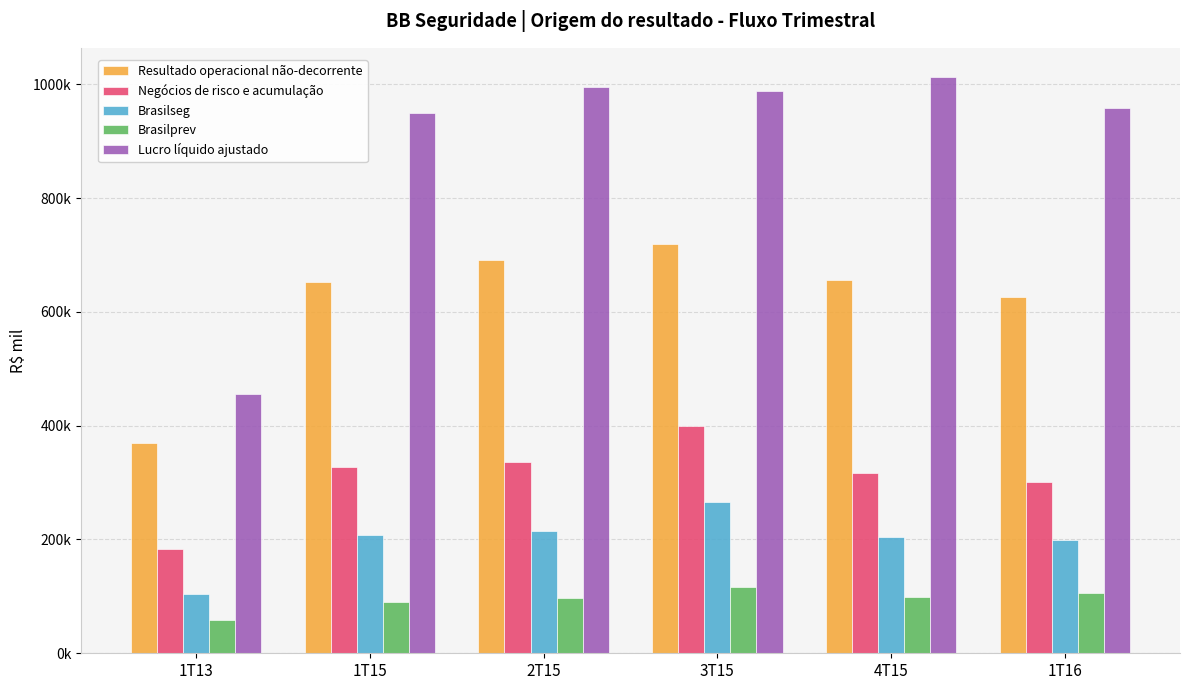

Reading left to right, transcribe all the data shown in this chart.

Resultado operacional não-decorrente: 369567.8	653142.6	690454.3	719761.8	656553.9	626083.5
Negócios de risco e acumulação: 183609.9	326635.5	336839.8	399844.5	317095.0	301021.1
Brasilseg: 104900.4	208058.8	214915.7	265234.1	203810.8	199579.9
Brasilprev: 59035.3	90925.3	97817.7	117336.1	99482.4	106626.4
Lucro líquido ajustado: 454934.3	949115.0	994645.0	987657.3	1013562.0	957682.7